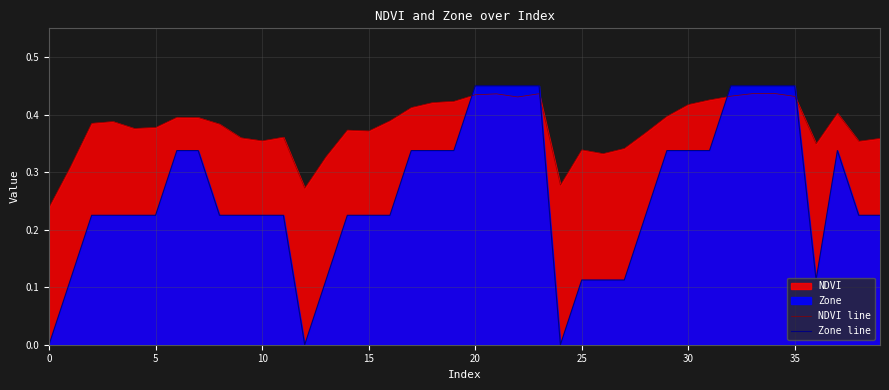

What value does the NDVI line series have at 10?

0.4